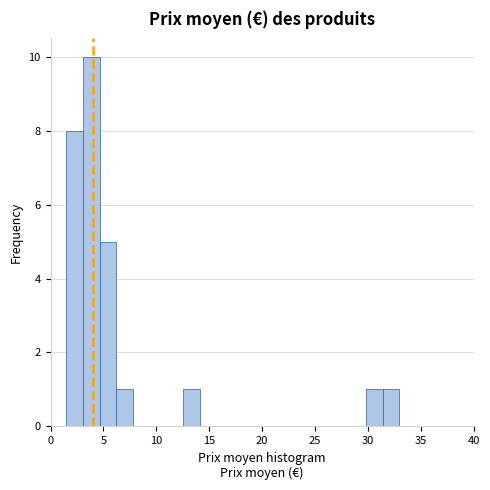

Around what value on the x-axis is the tallest bar? Give the approximate position of its centre, as read against the axis.

4.0